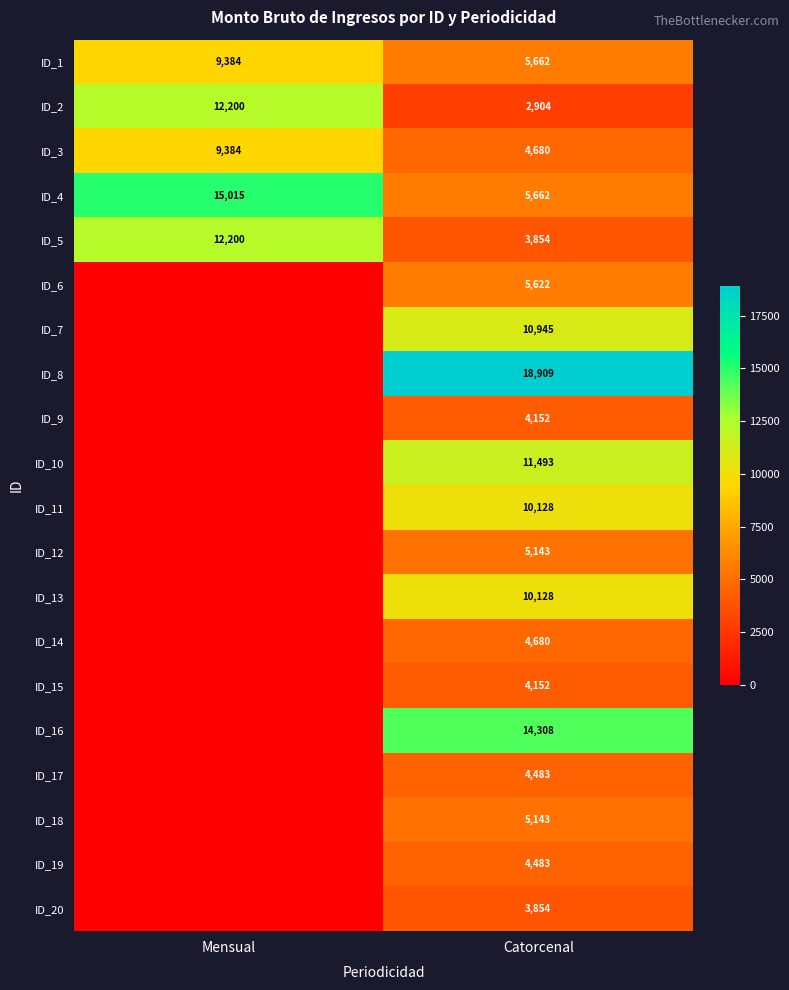

Which has a higher value, Mensual or Catorcenal?

Mensual